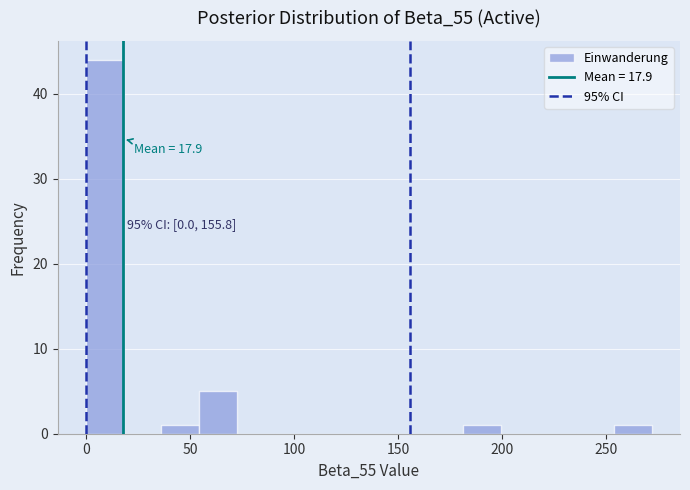

Read against the x-axis, roughly where is the centre of the tallest bar?

10